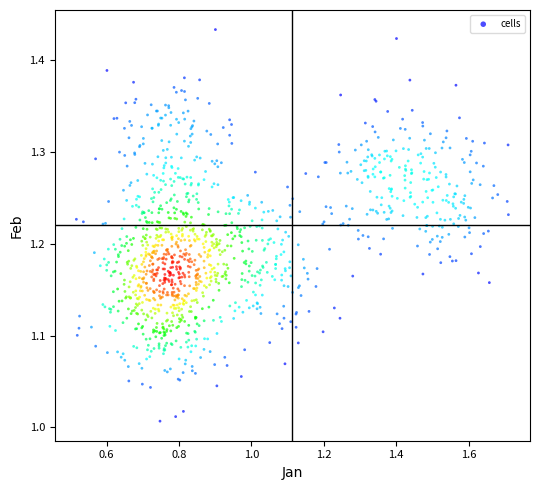

What is the range of Y values (max minus min)?

0.4